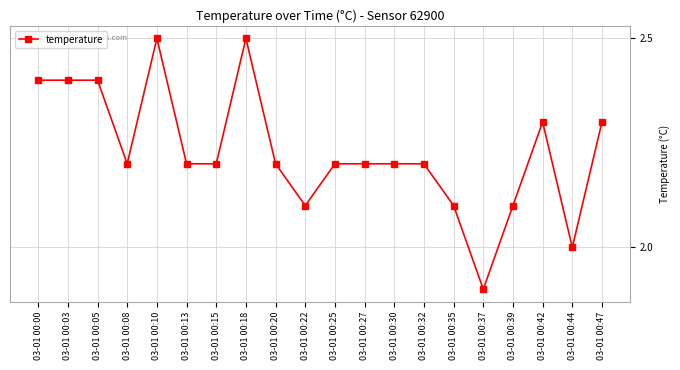

True or false: there are more than 2 points higher than both neighbors.

True